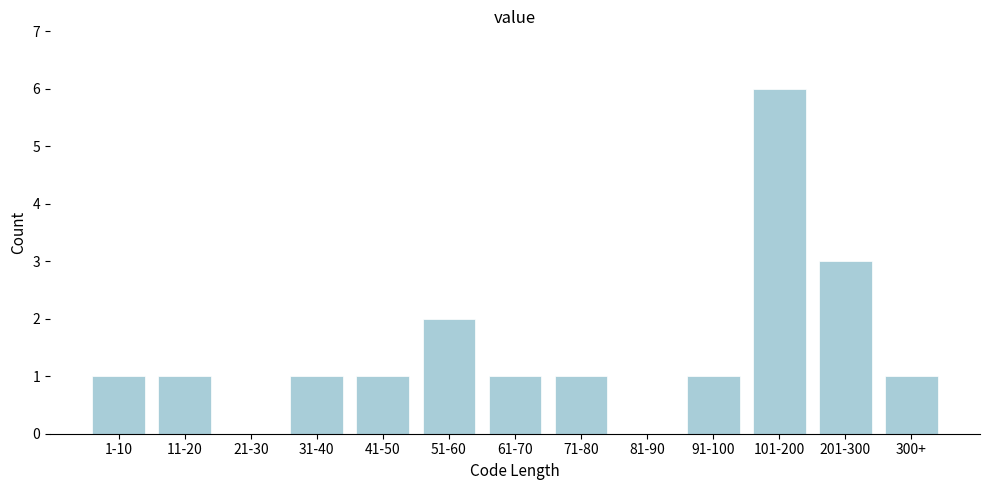

What is the sum of the values at 51-60 and 91-100?

3